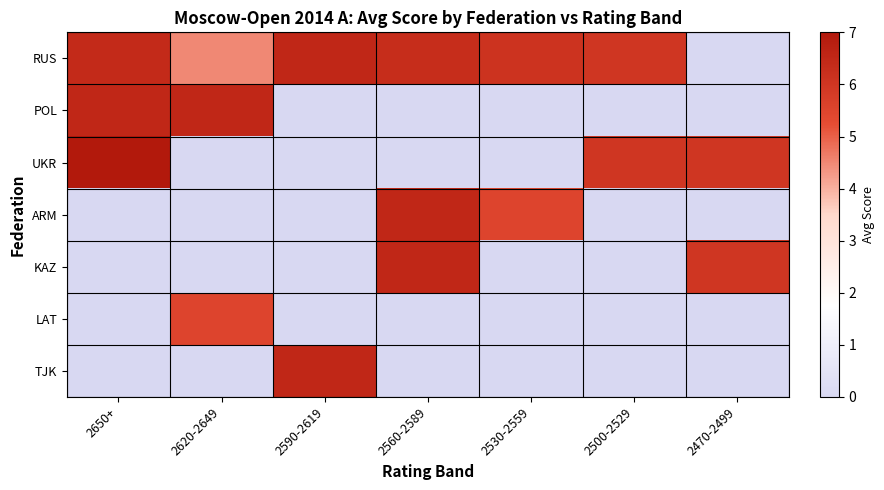

Between 2620-2649 and 2590-2619, which series saw the biggest shift?

POL